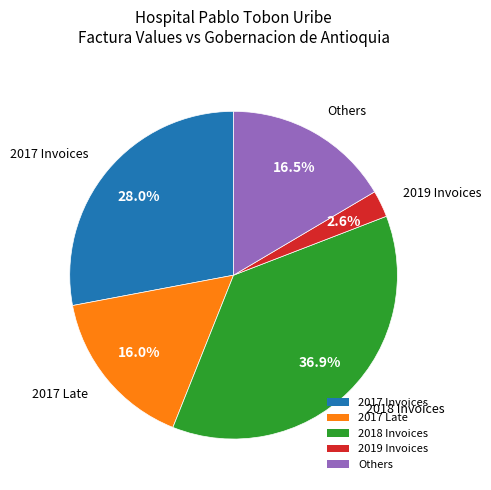

Between 2019 Invoices and Others, which is larger?

Others